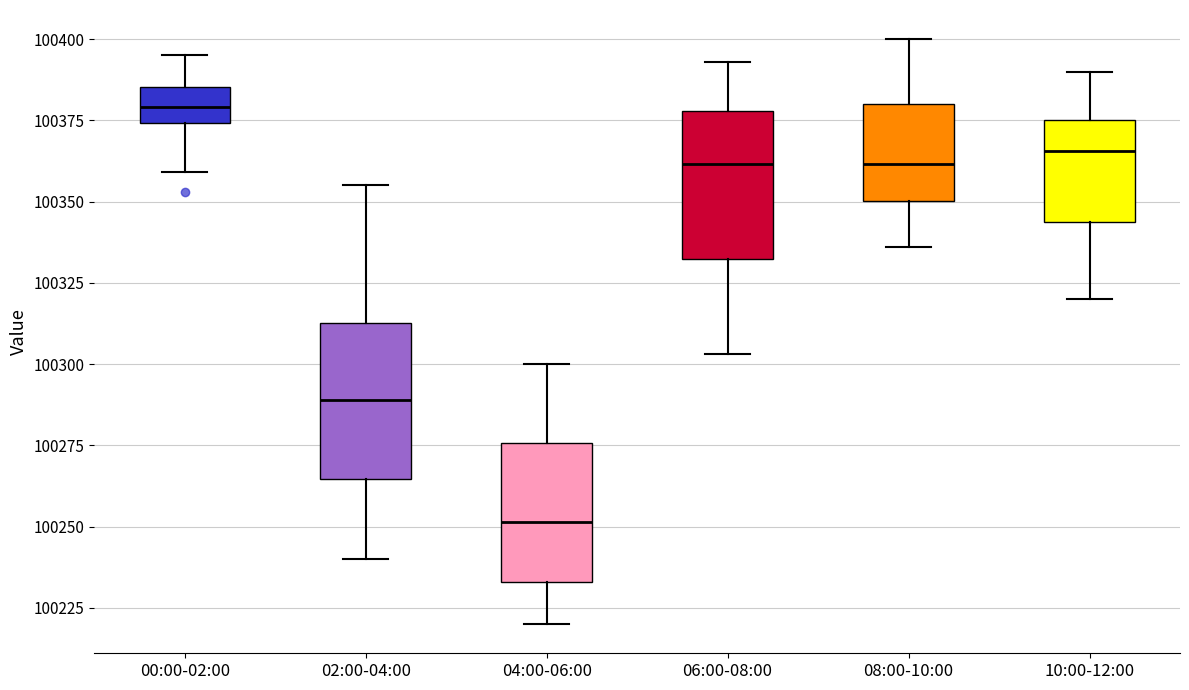

Reading left to right, transcribe this box plot: for each box, give where its median line is, the range the box spans, and where its two whiskers end, as read against the y-axis. The values are not printed on the chart, so give them approximately, as read against the axis.

00:00-02:00: median 100380, box 100375 to 100385, whiskers 100360 to 100395
02:00-04:00: median 100290, box 100265 to 100315, whiskers 100240 to 100355
04:00-06:00: median 100250, box 100235 to 100275, whiskers 100220 to 100300
06:00-08:00: median 100360, box 100330 to 100380, whiskers 100305 to 100395
08:00-10:00: median 100360, box 100350 to 100380, whiskers 100335 to 100400
10:00-12:00: median 100365, box 100345 to 100375, whiskers 100320 to 100390